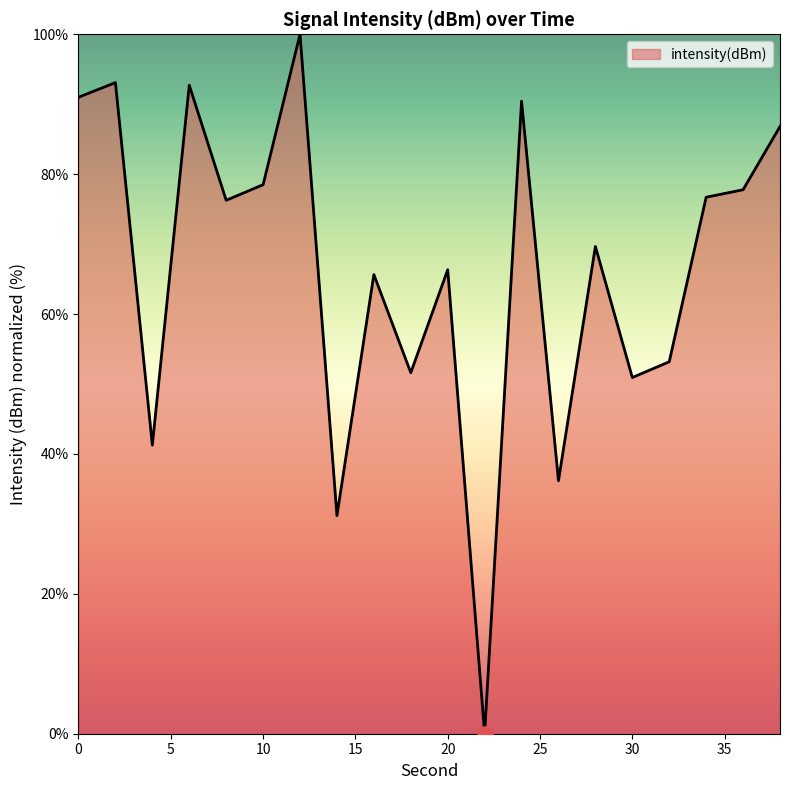

What is the maximum value shown in the chart?

100.0